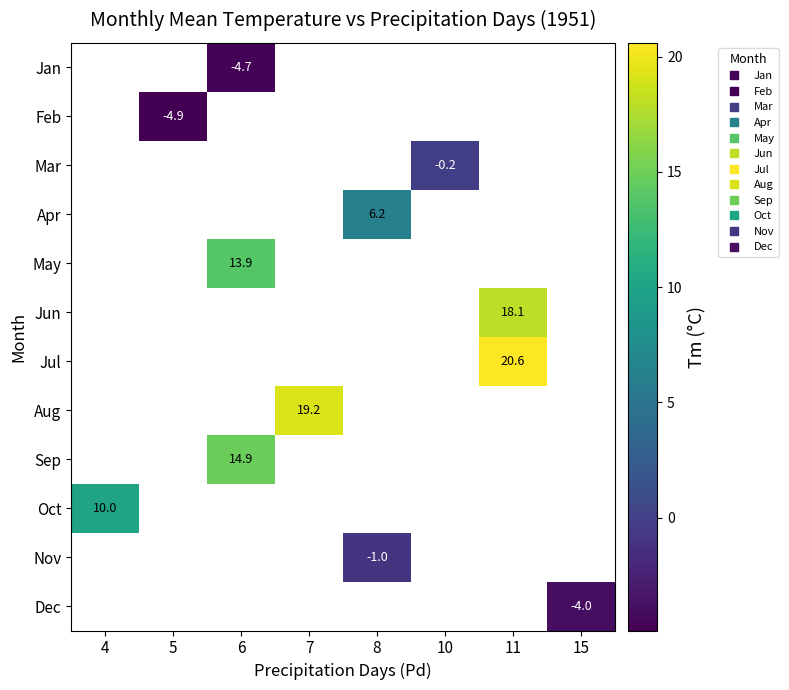

How many distinct data groups are displayed?

12